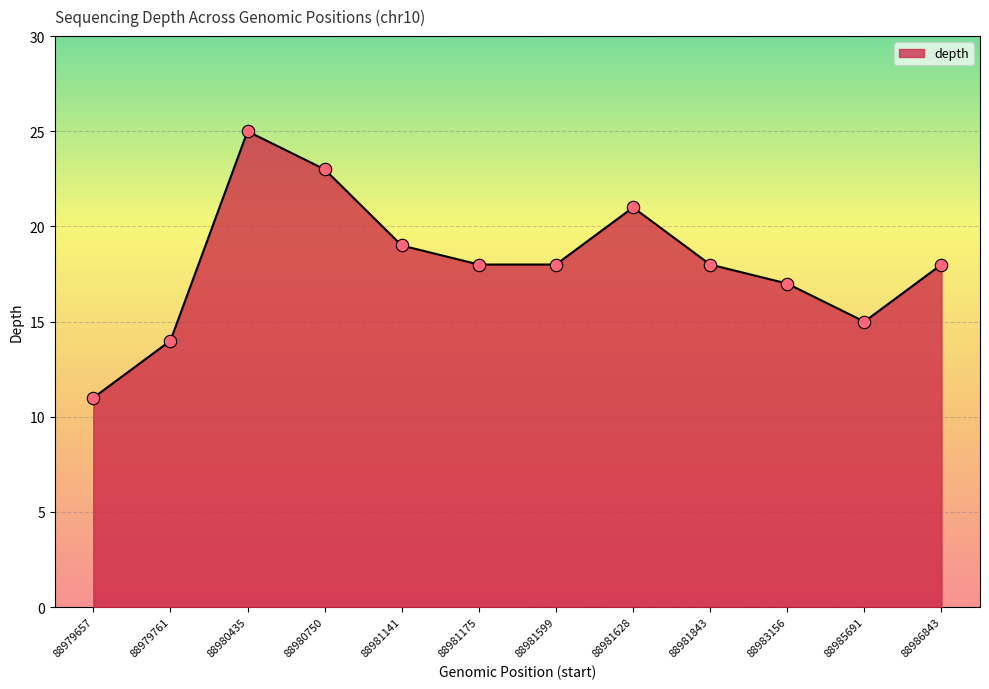

What is the change in value from 88981141 to 88985691?

-4